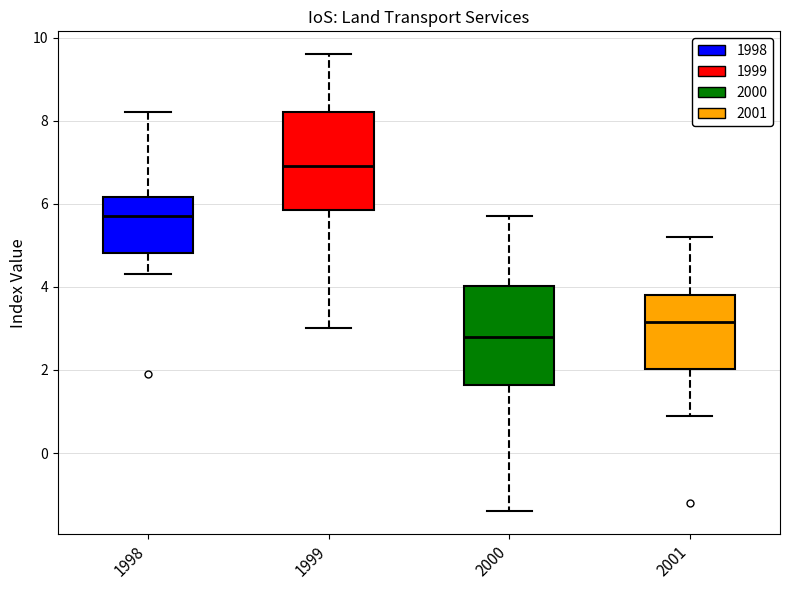

Which box's median line is the highest?

1999